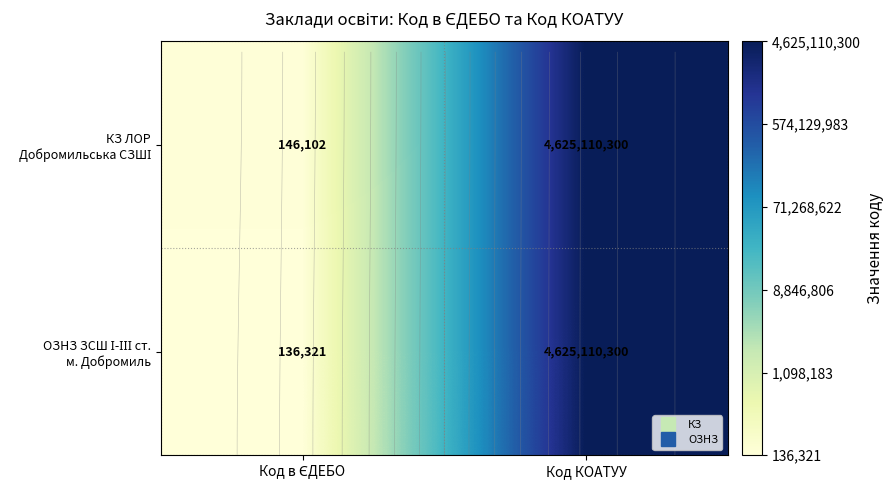

At which category is the sum across all series the highest?

Код КОАТУУ